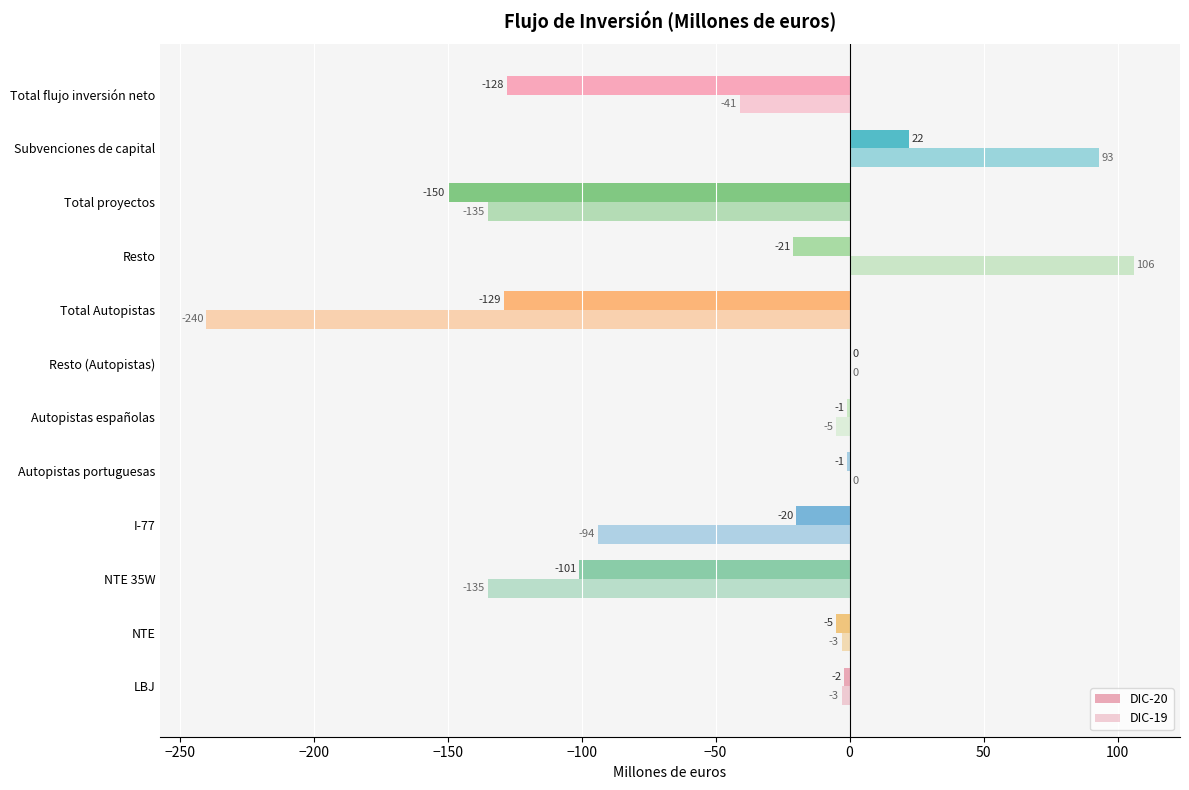

How many data points does each series have?

12